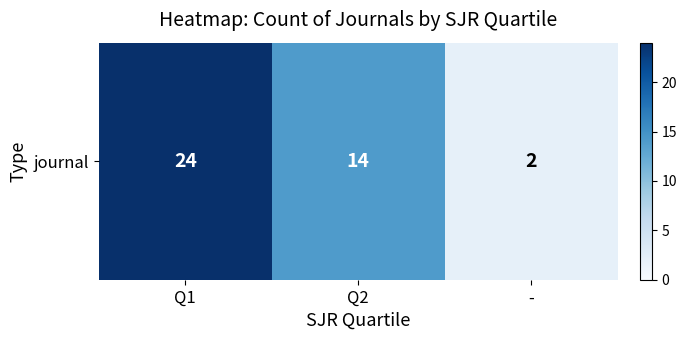

What is the difference between the values at Q2 and -?

12